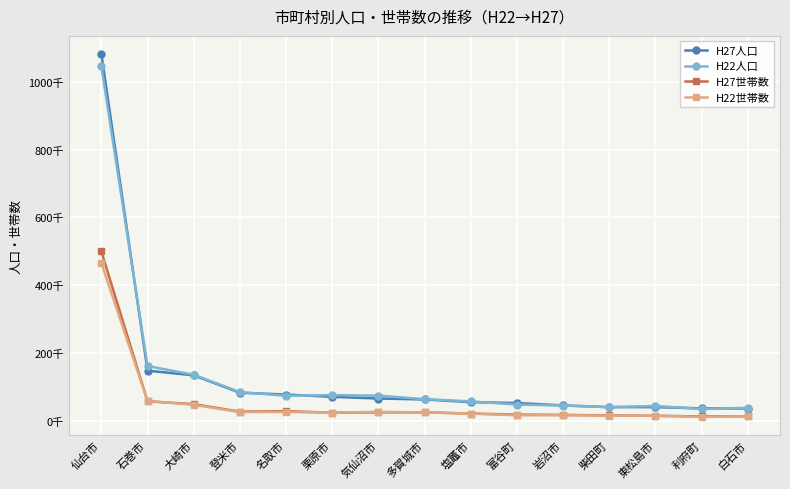

Is this an area chart (filled region under the line)?

No